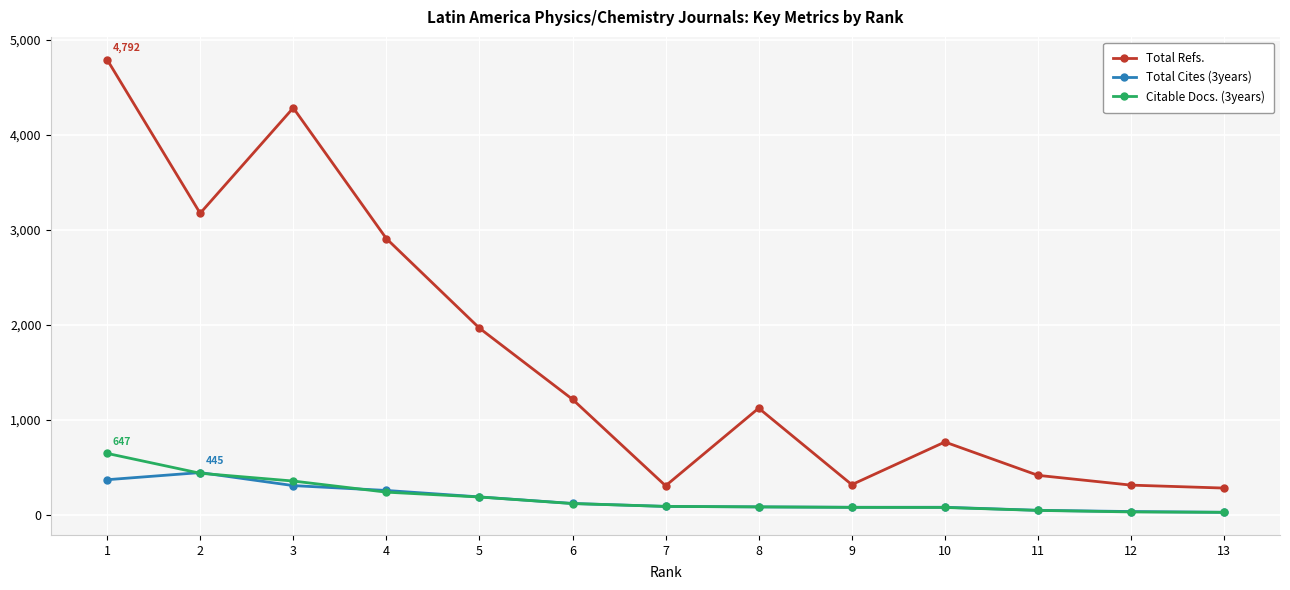

At how many categories does at least one series exceed 2029?

4